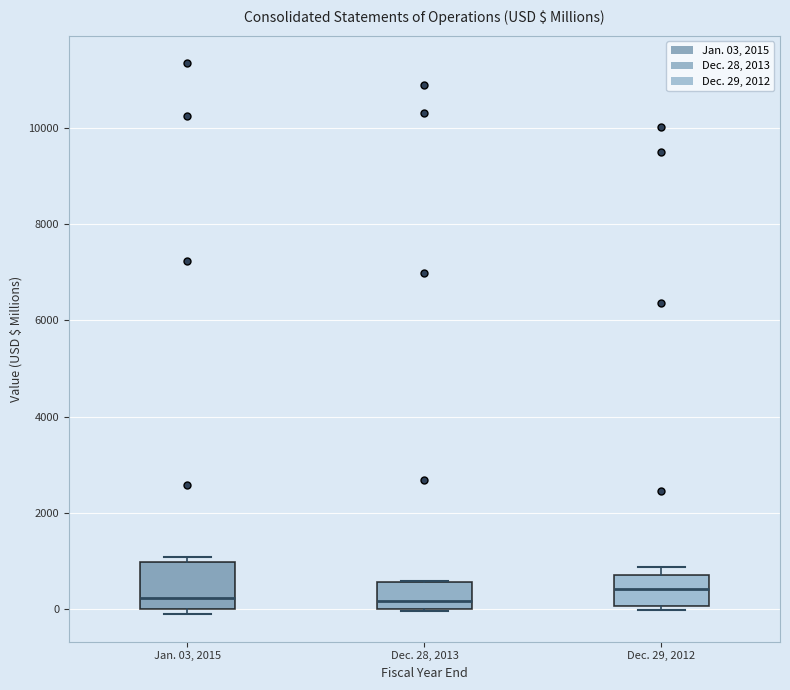

Reading left to right, transcribe this box plot: for each box, give where its median line is, the range the box spans, and where its two whiskers end, as read against the y-axis. The values are not printed on the chart, so give them approximately, as read against the axis.

Jan. 03, 2015: median 200, box 0 to 1000, whiskers -200 to 1000 (just above the box's upper edge)
Dec. 28, 2013: median 200, box 0 to 600, whiskers 0 to 600
Dec. 29, 2012: median 400, box 0 to 800, whiskers 0 (just below the box's lower edge) to 800 (just above the box's upper edge)